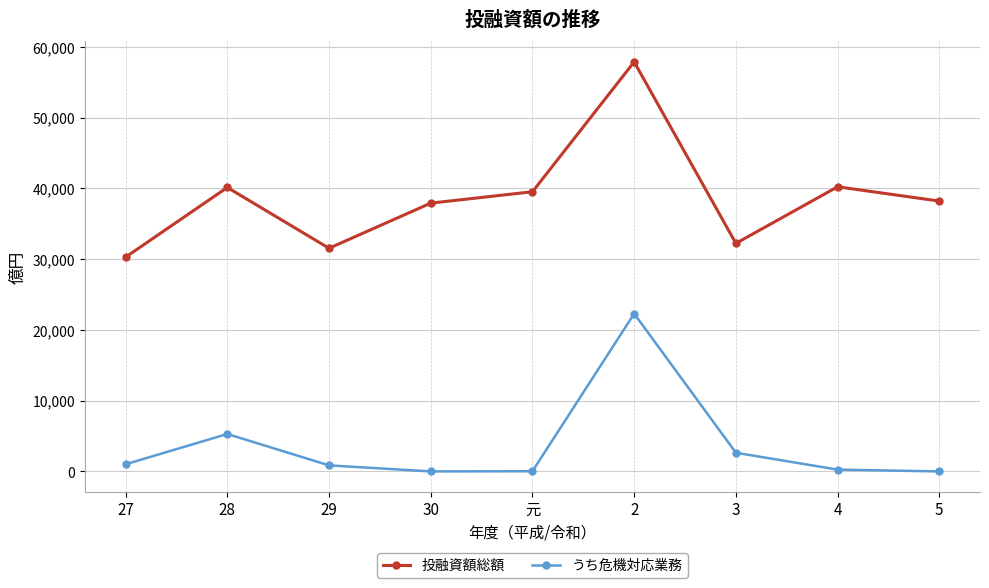

Does the chart have visible grid lines?

Yes